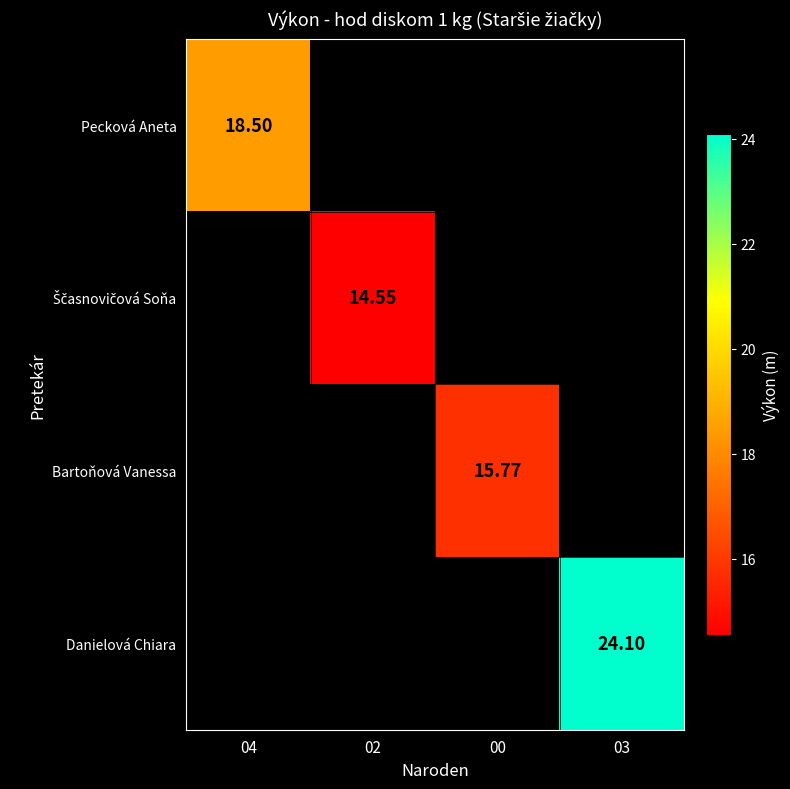

What is the greatest value displayed?

24.1